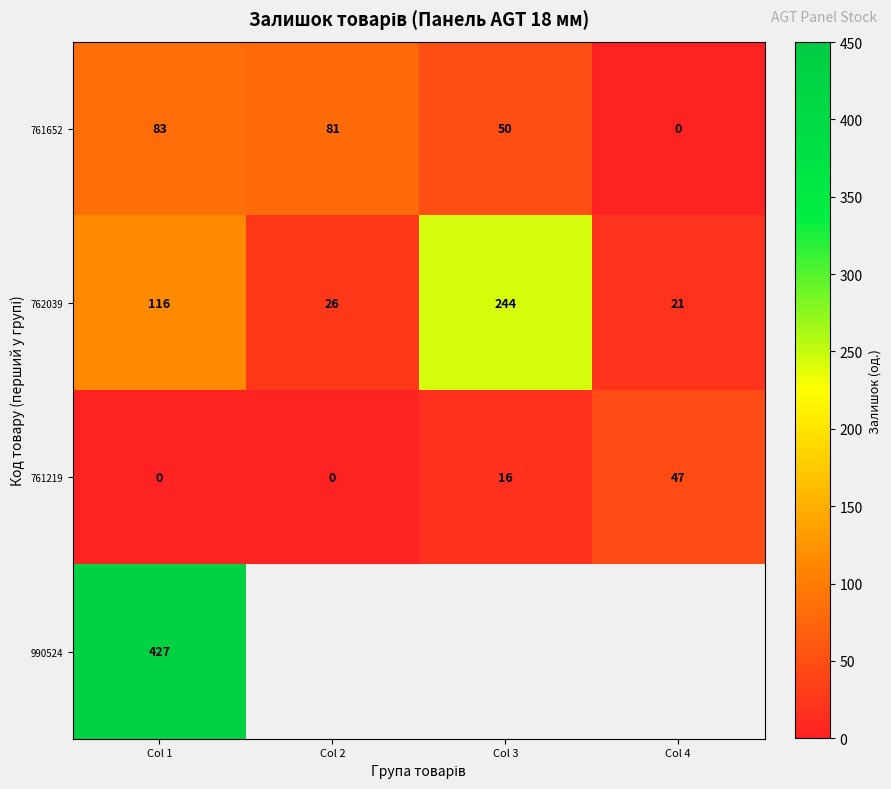

What is the difference between the highest and lowest values at Col 2?

81.0